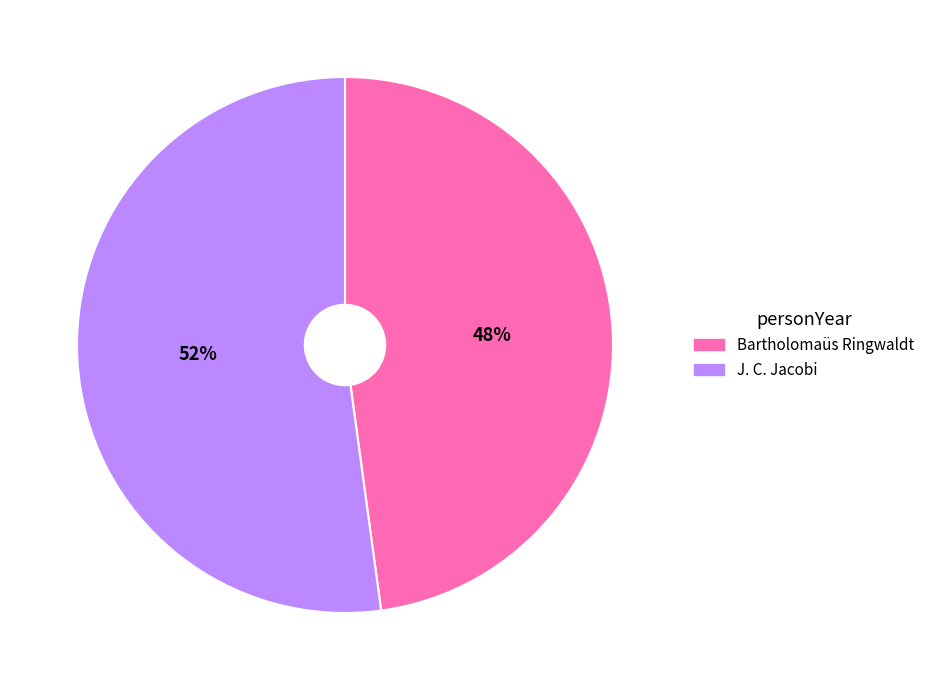

Count the number of slices in the pie.

2